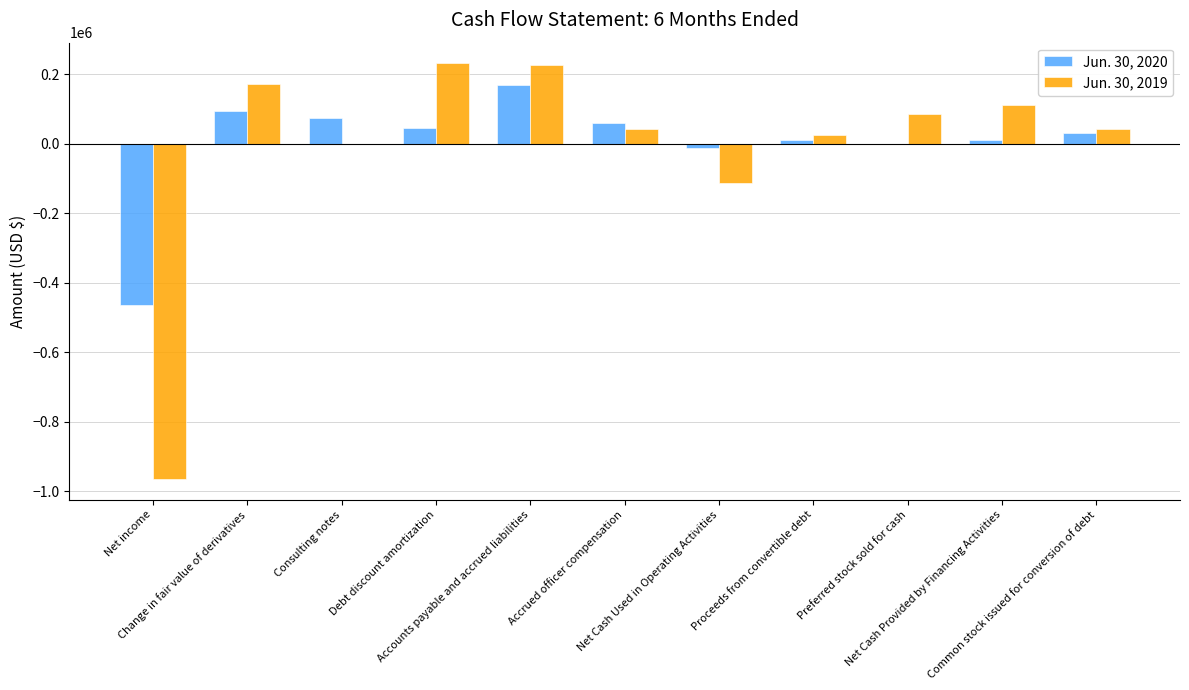

Which category has the lowest value across all series?

Net income